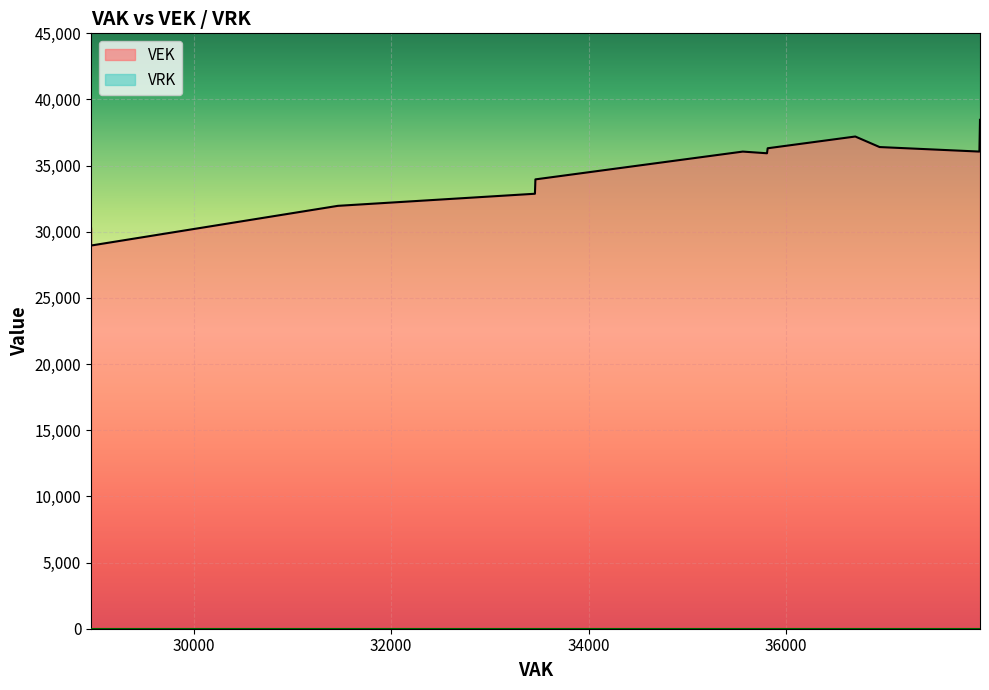

How many lines are shown in the chart?

2